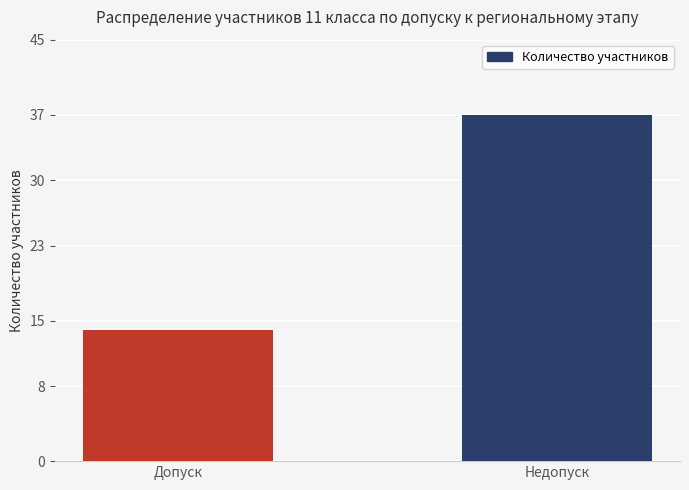

The chart shows a value of 18 at Недопуск. True or false?

False